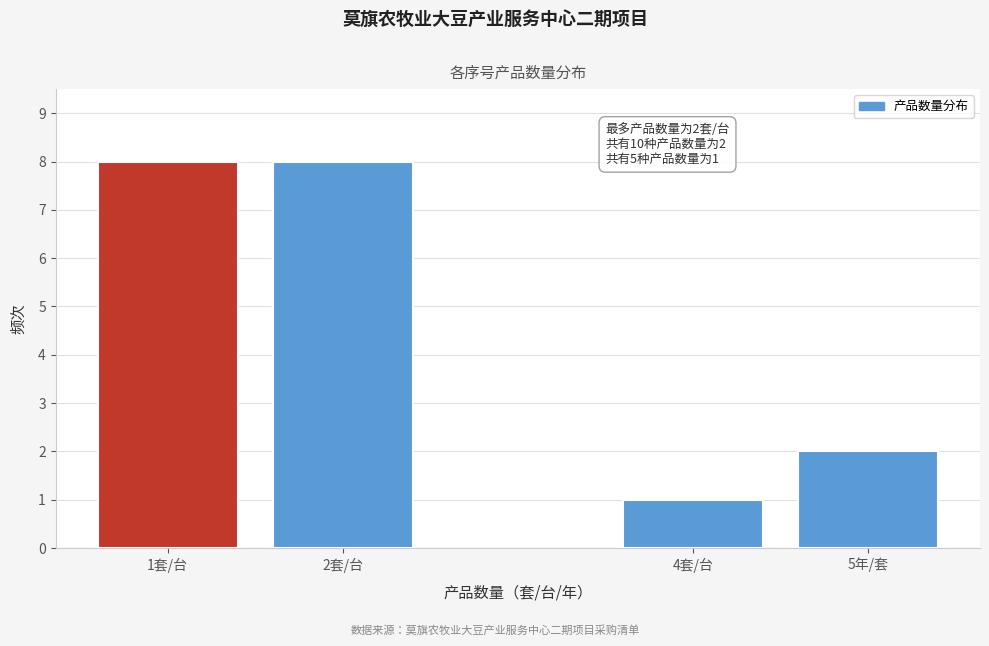

Reading right to left, transcribe all the data shown in this chart.

2	1	8	8